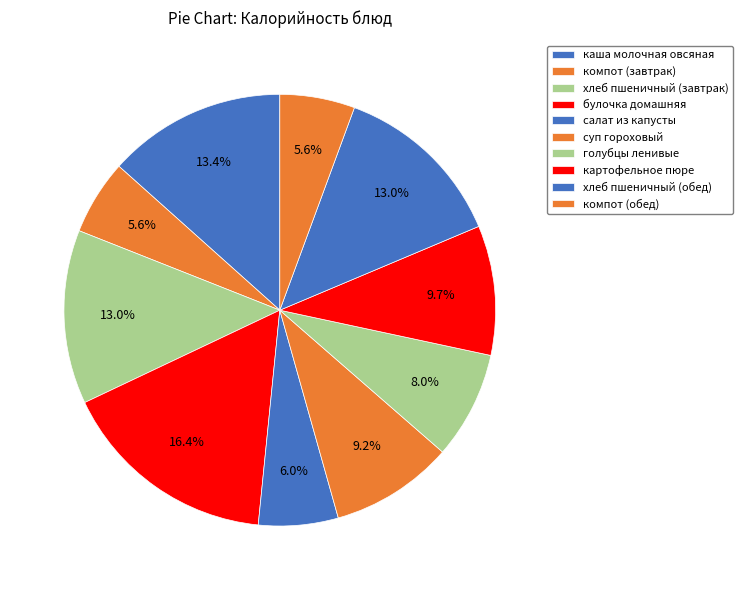

What is the largest slice in the pie chart?

булочка домашняя